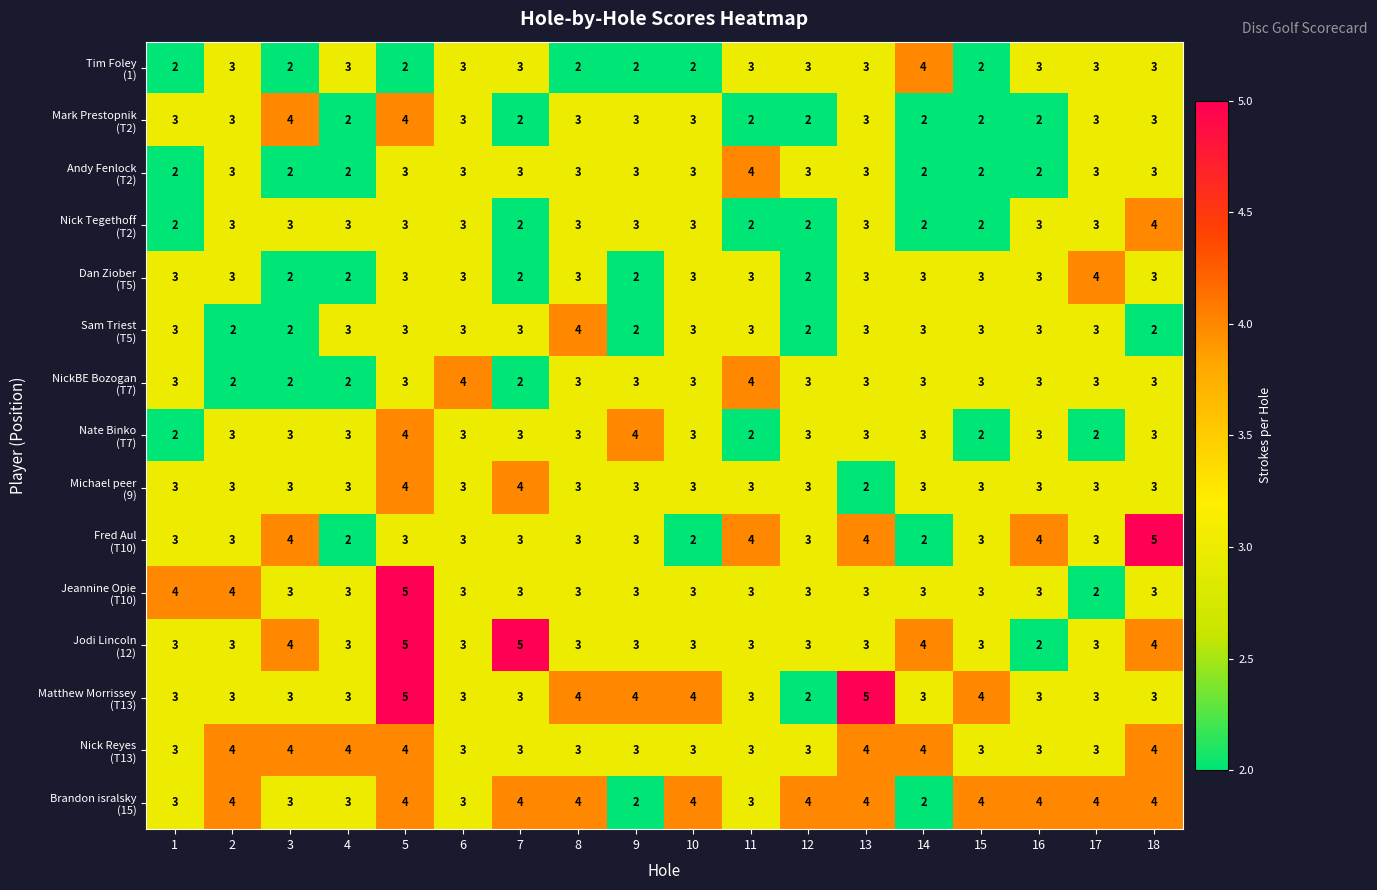

What is the difference between the highest and lowest values at 12?

2